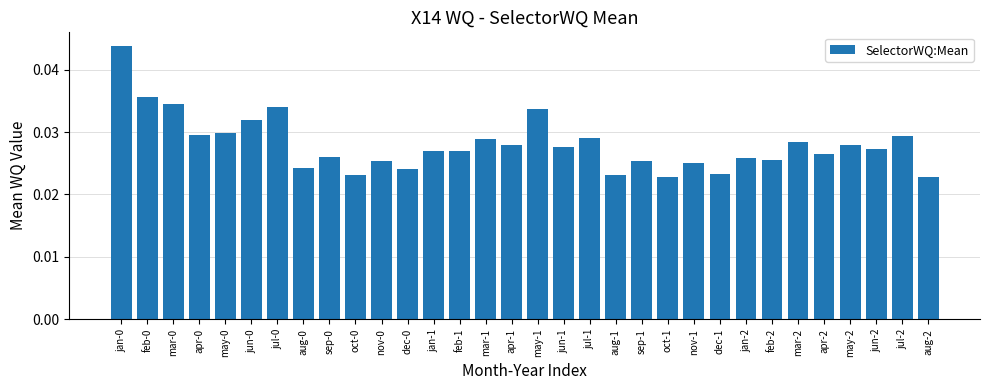

Which has a higher value, apr-1 or may-1?

may-1